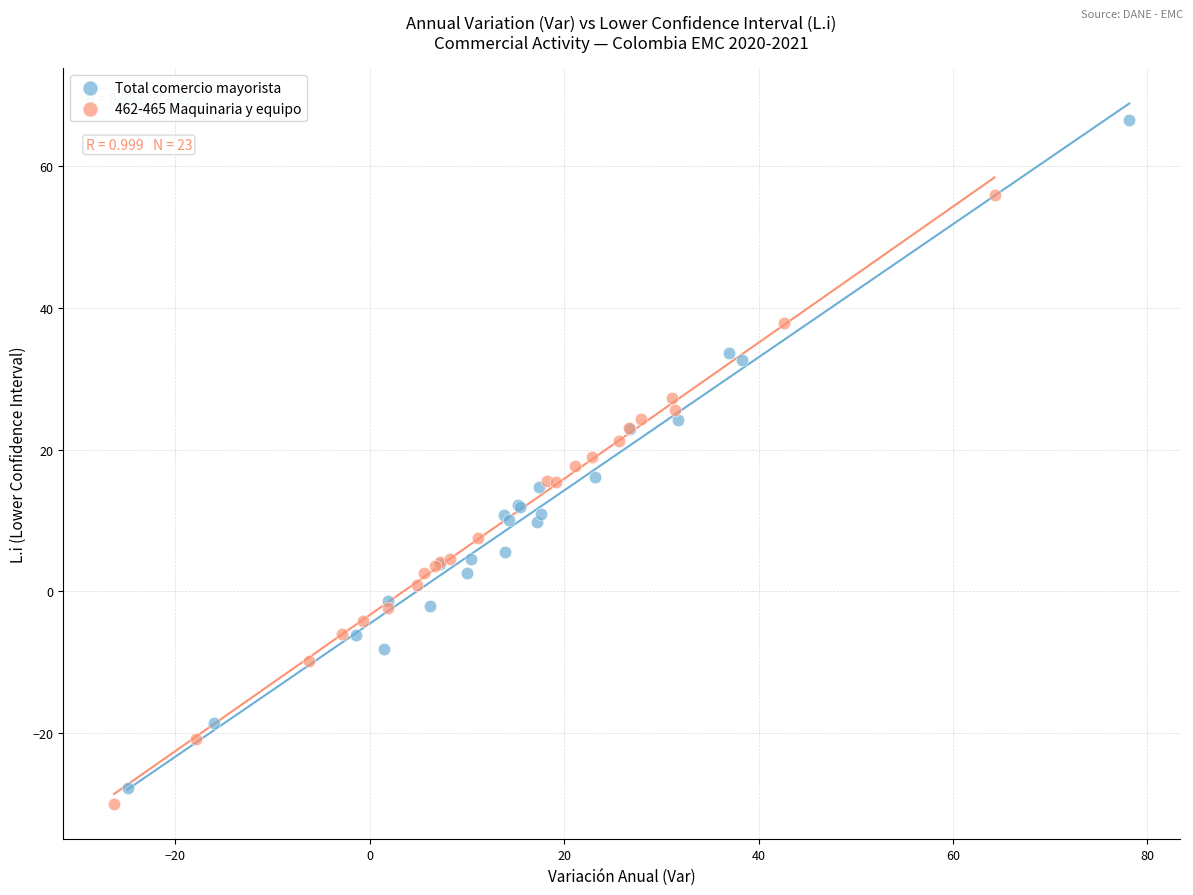

Which series reaches the maximum Y coordinate?

Total comercio mayorista